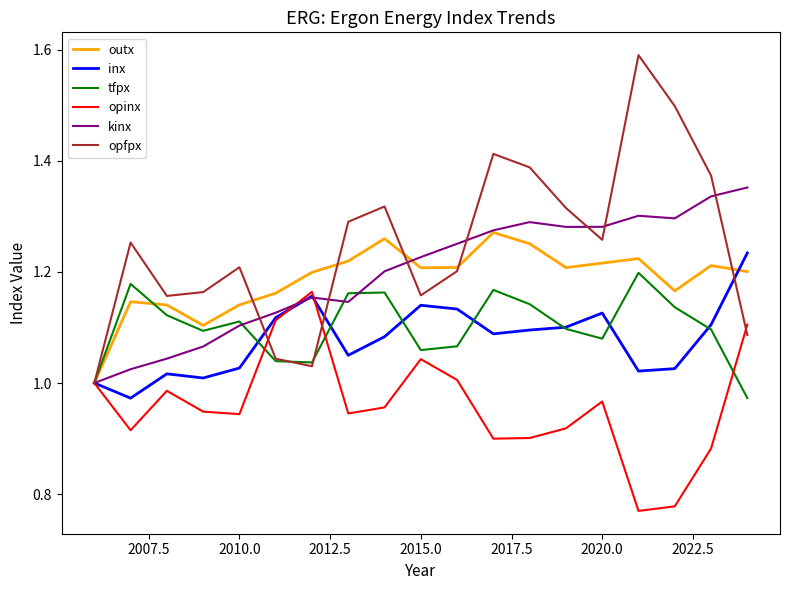

Which series has the largest total across all categories?

opfpx